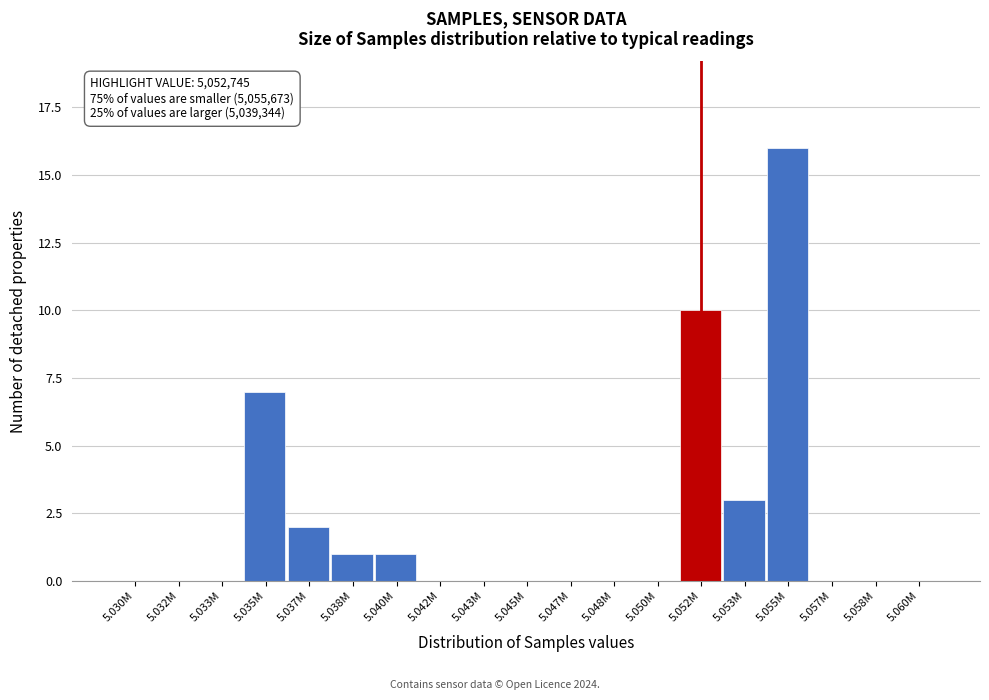

Reading left to right, what are all the values shown in this chart?

5.030M=0	5.032M=0	5.033M=0	5.035M=7	5.037M=2	5.038M=1	5.040M=1	5.042M=0	5.043M=0	5.045M=0	5.047M=0	5.048M=0	5.050M=0	5.052M=10	5.053M=3	5.055M=16	5.057M=0	5.058M=0	5.060M=0